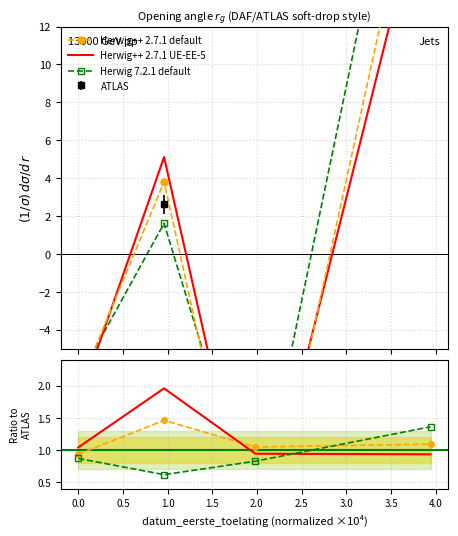

True or false: Herwig++ 2.7.1 default has a value of 1.0 at 0.5.

True